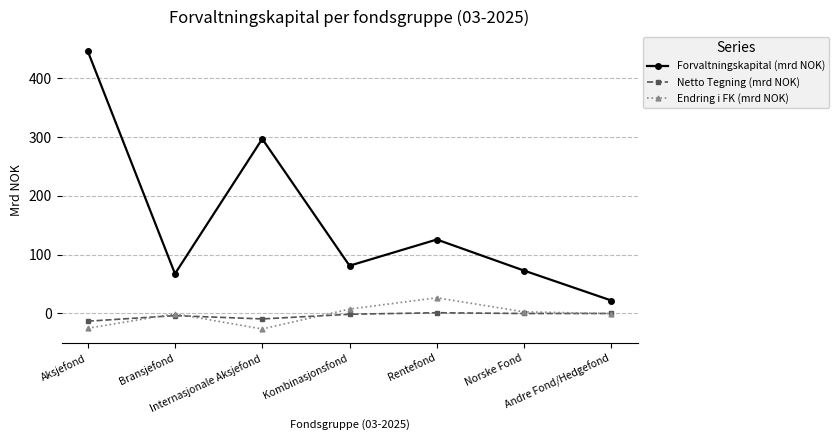

List the series in order of their peak value, highest first.

Forvaltningskapital (mrd NOK), Endring i FK (mrd NOK), Netto Tegning (mrd NOK)